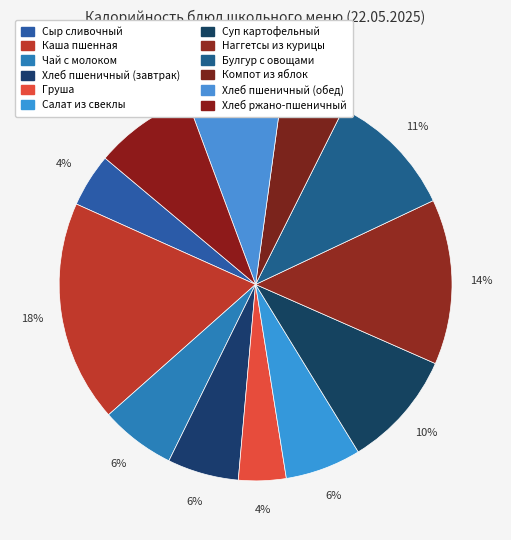

What is the change in value from Каша пшенная to Булгур с овощами?

-92.0